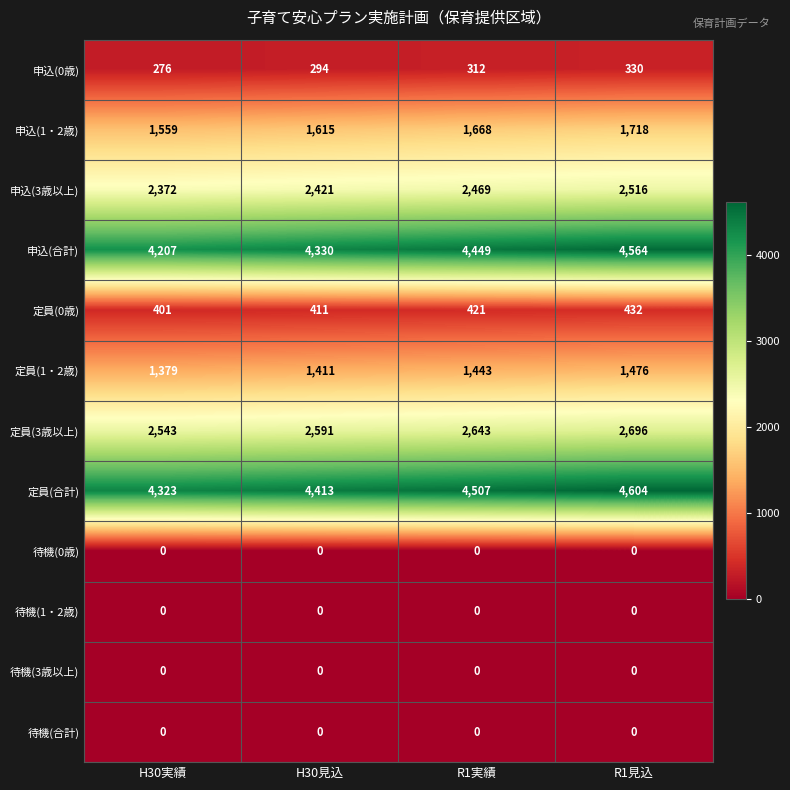

What is the approximate value of 申込(1・2歳) at R1実績, to the nearest 10?

1670